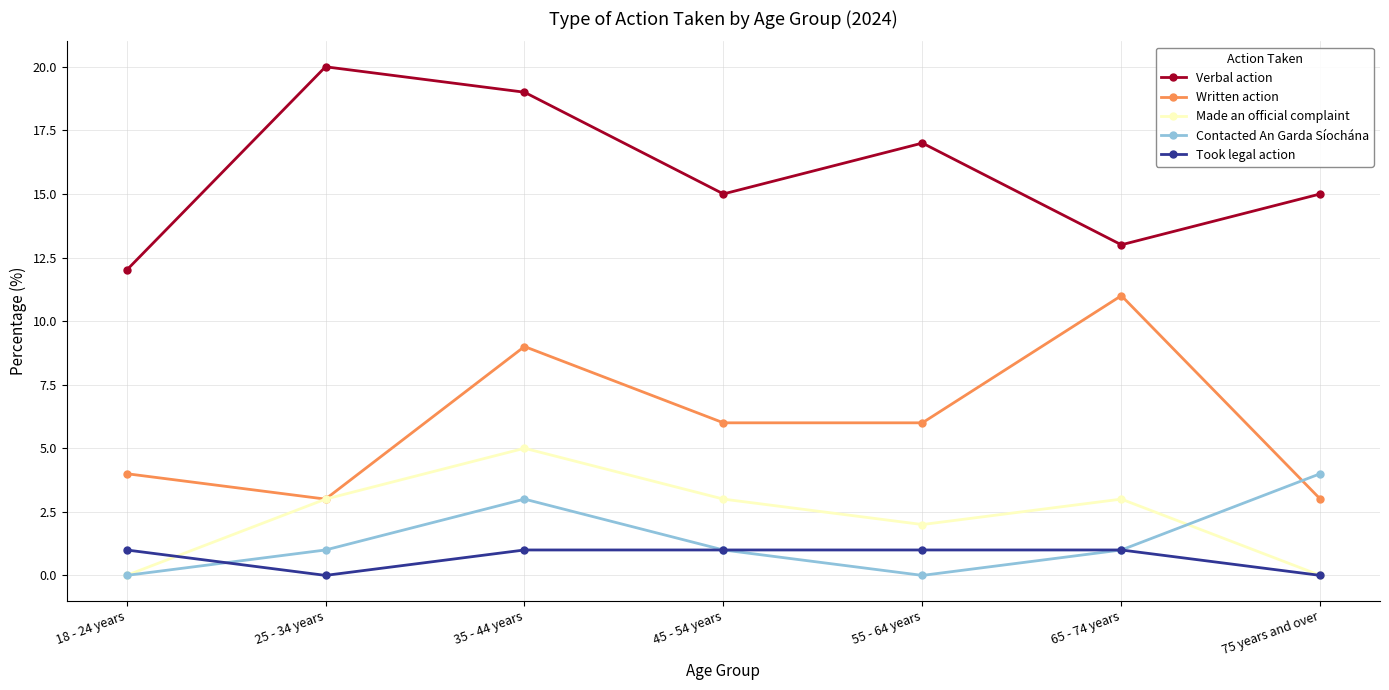

What is the sum of all Verbal action values?

111